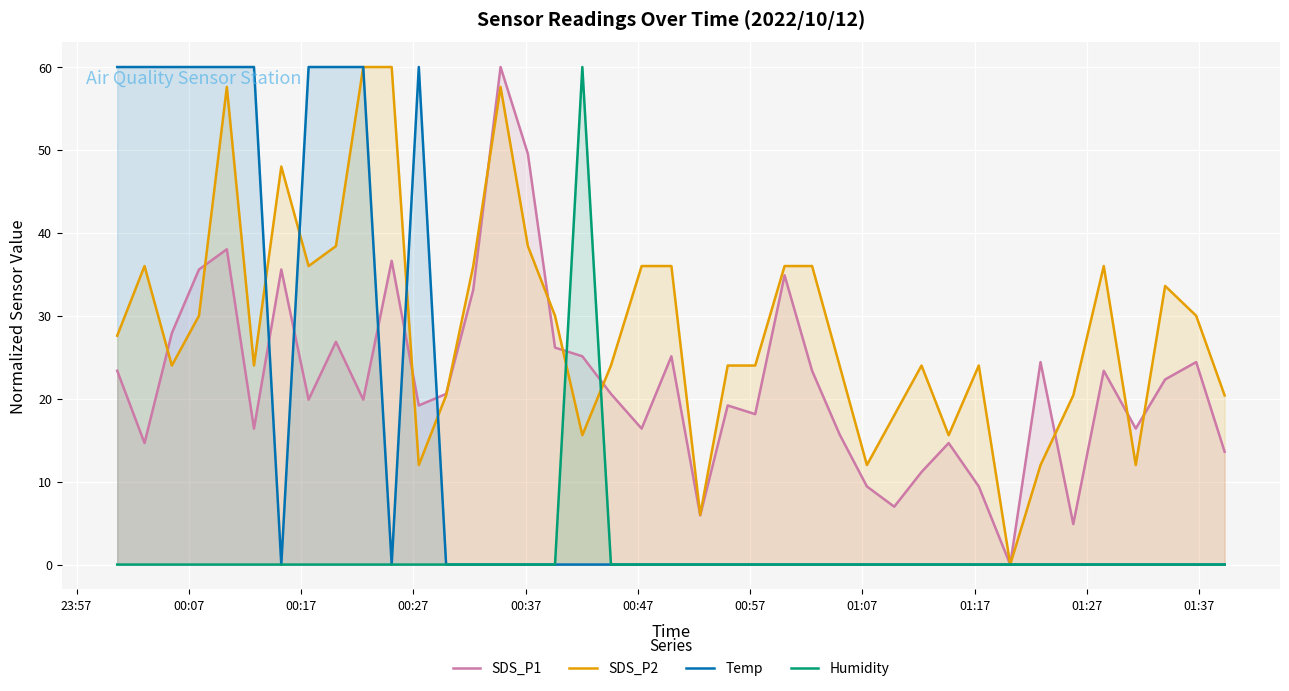

How many interior local peaks does the Humidity series have?

1